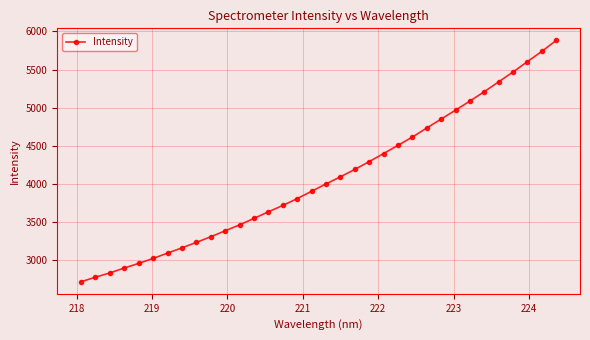

What is the smallest value displayed?

2717.9